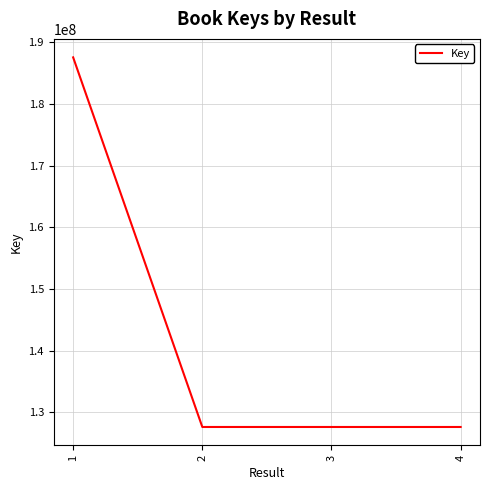

What is the minimum value shown in the chart?

127590317